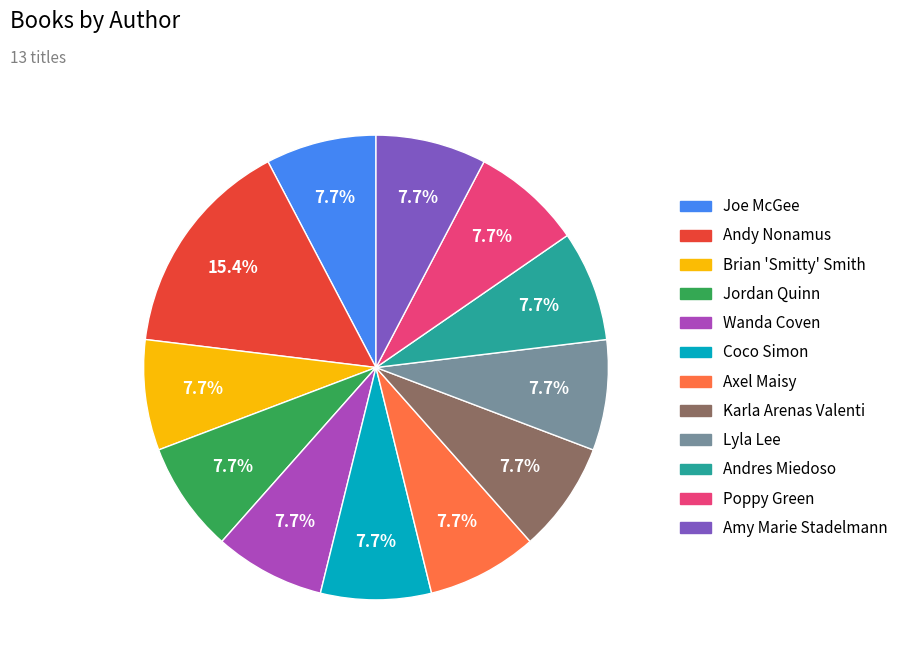

Does any single category account for the majority?

No